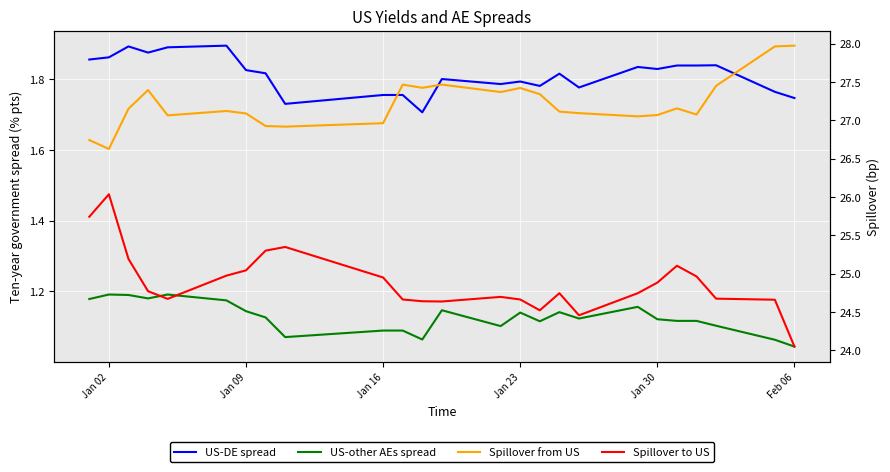

True or false: US-other AEs spread and US-DE spread cross at least once.

False